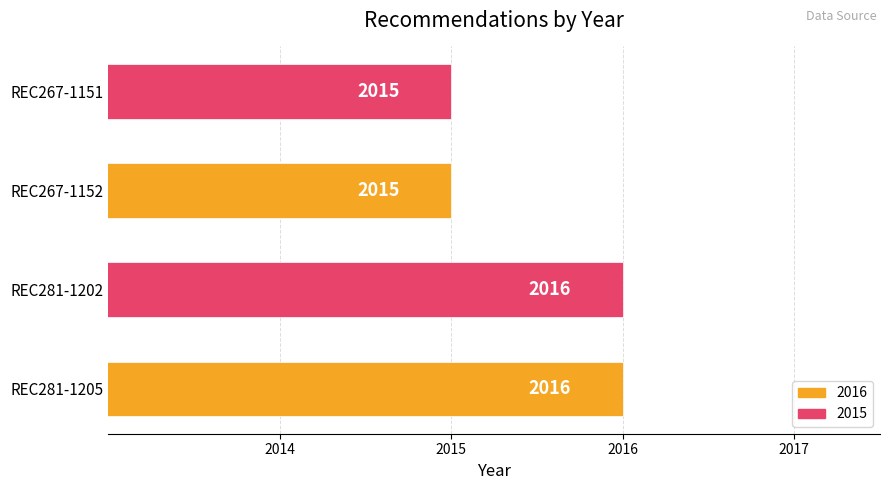

Reading bottom to top, list all the values displayed in this chart.

2016	2016	2015	2015